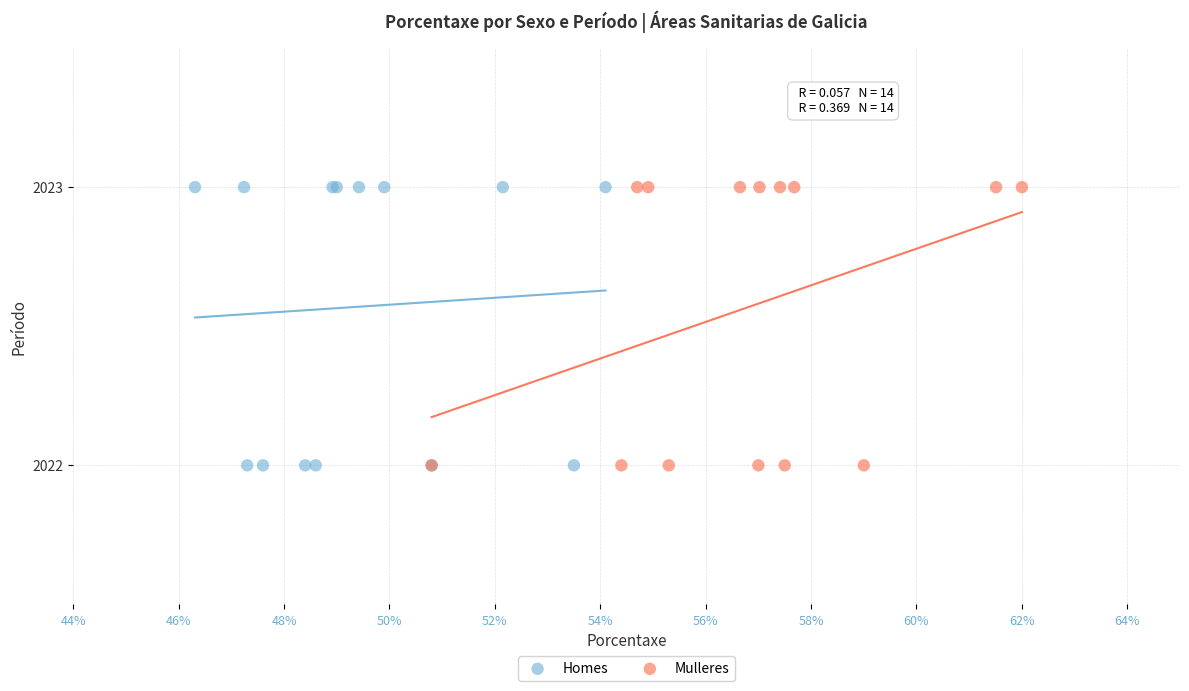

What are all the series names shown in the legend?

Homes, Mulleres